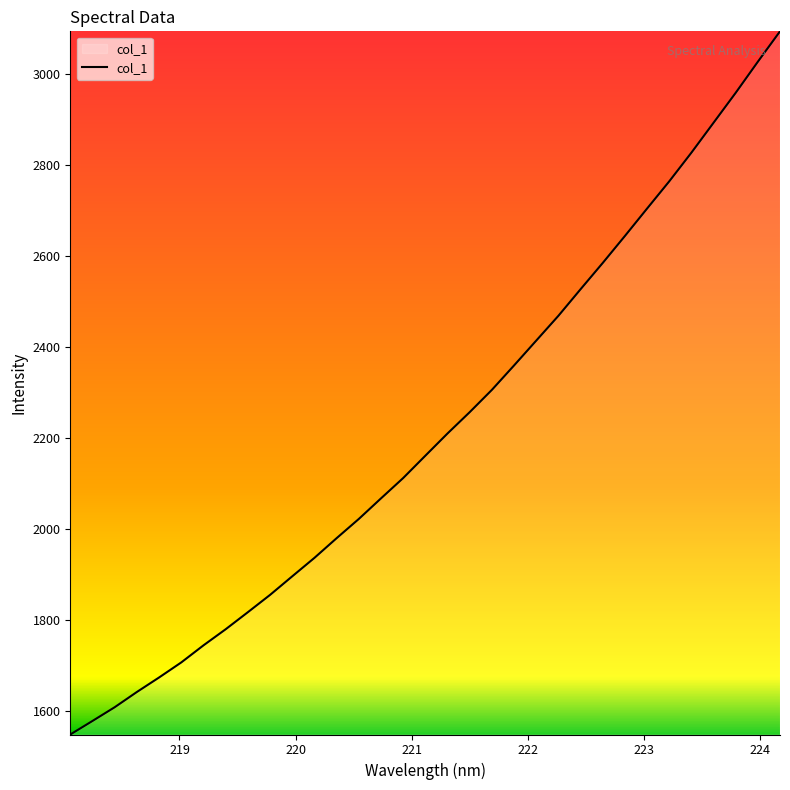

What is the difference between the maximum and minimum values?

1545.9